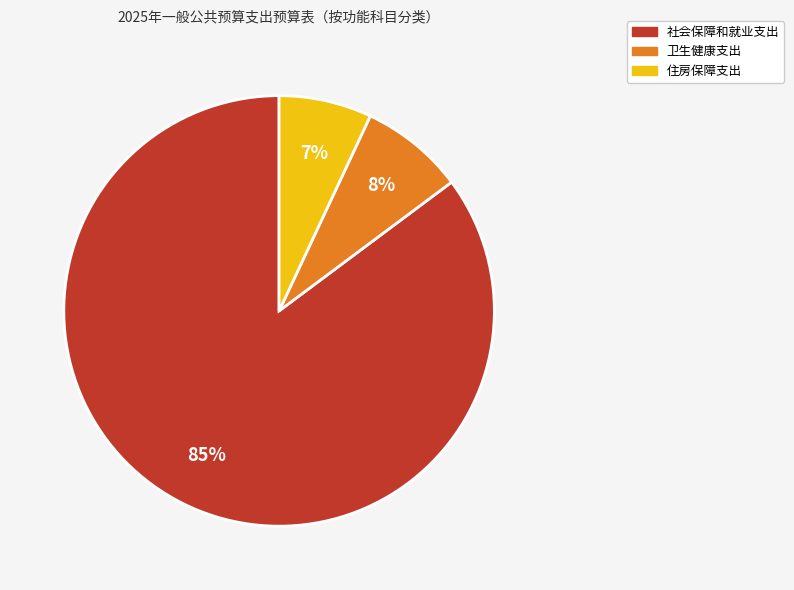

What percentage is the 社会保障和就业支出 slice, to the nearest percent?

85%